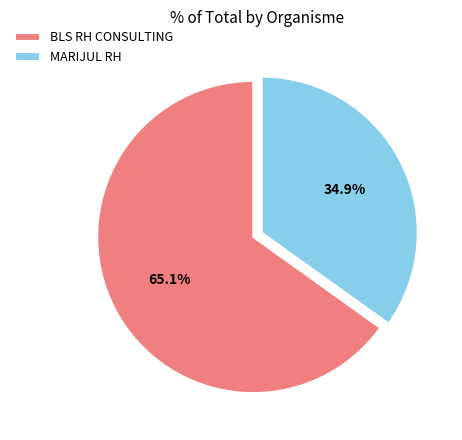

Which category has the biggest portion of the pie?

BLS RH CONSULTING